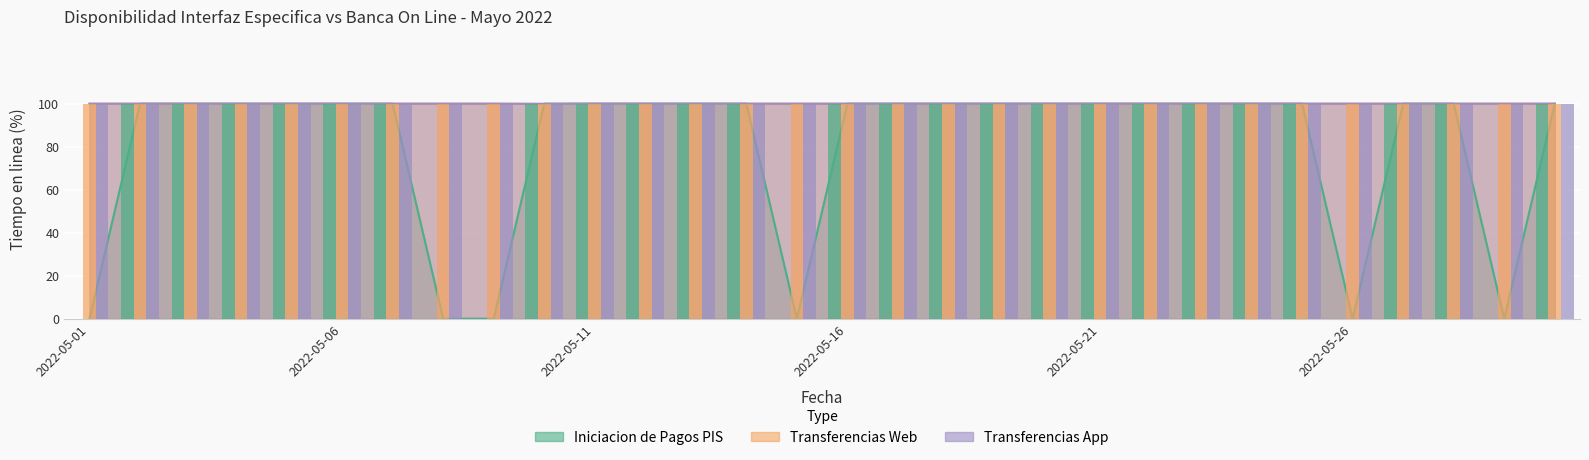

Is the value of Transferencias App at 2022-05-30 greater than the value of Transferencias Web at 2022-05-27?

No